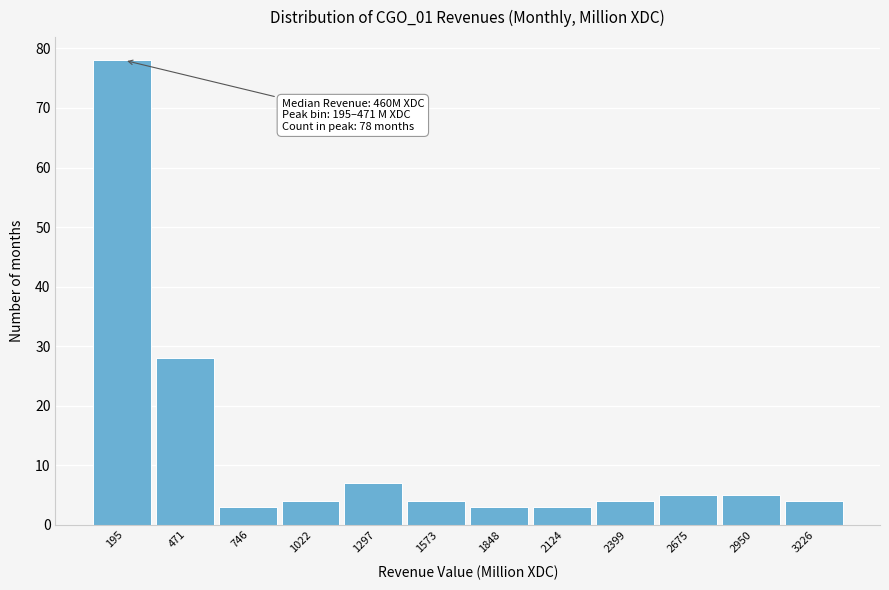

Reading right to left, extract all data points from this chart.

3226=4	2950=5	2675=5	2399=4	2124=3	1848=3	1573=4	1297=7	1022=4	746=3	471=28	195=78